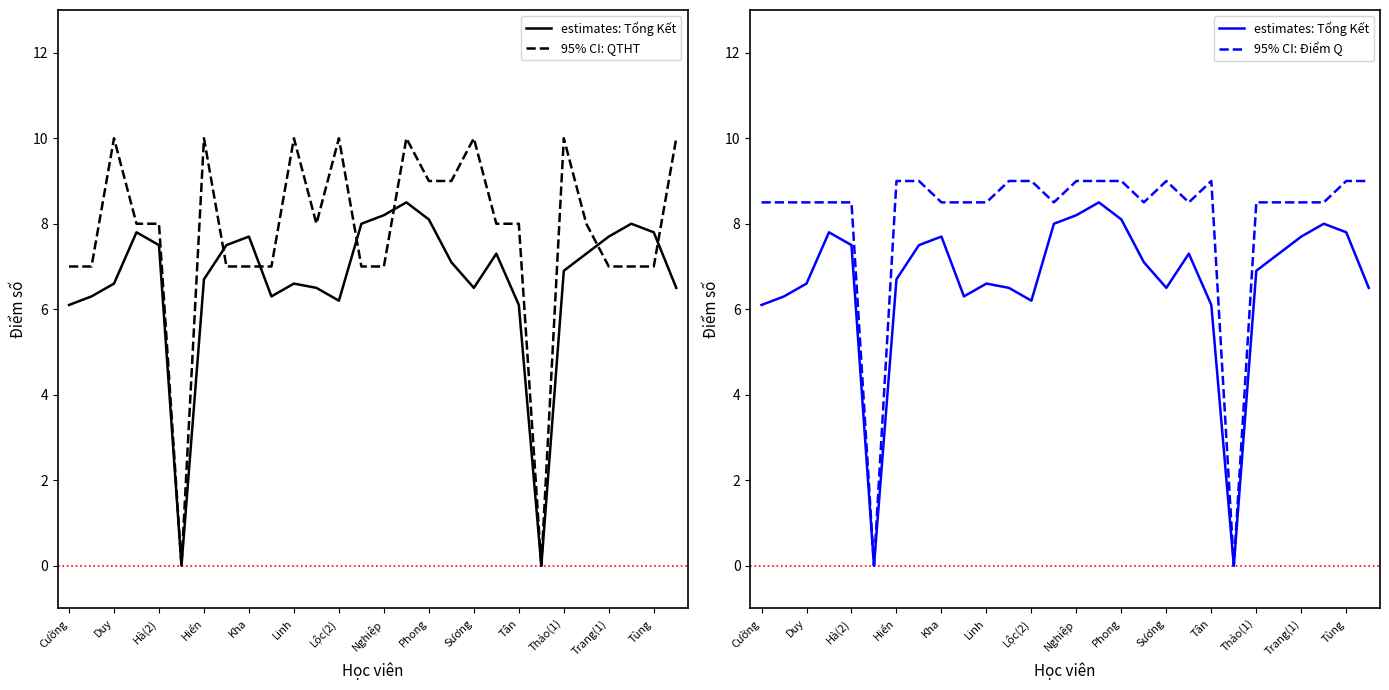

Is the value of 95% CI: QTHT at 23 greater than the value of estimates: Tổng Kết at 16?

No